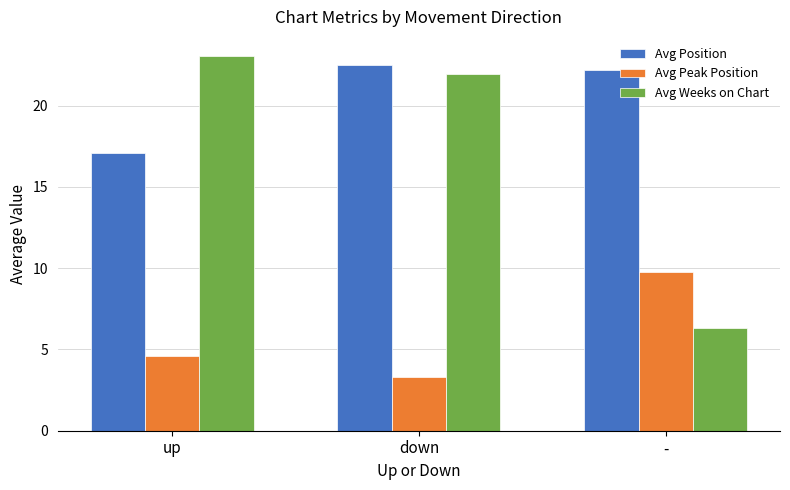

Is the value of Avg Position at up greater than the value of Avg Peak Position at up?

Yes